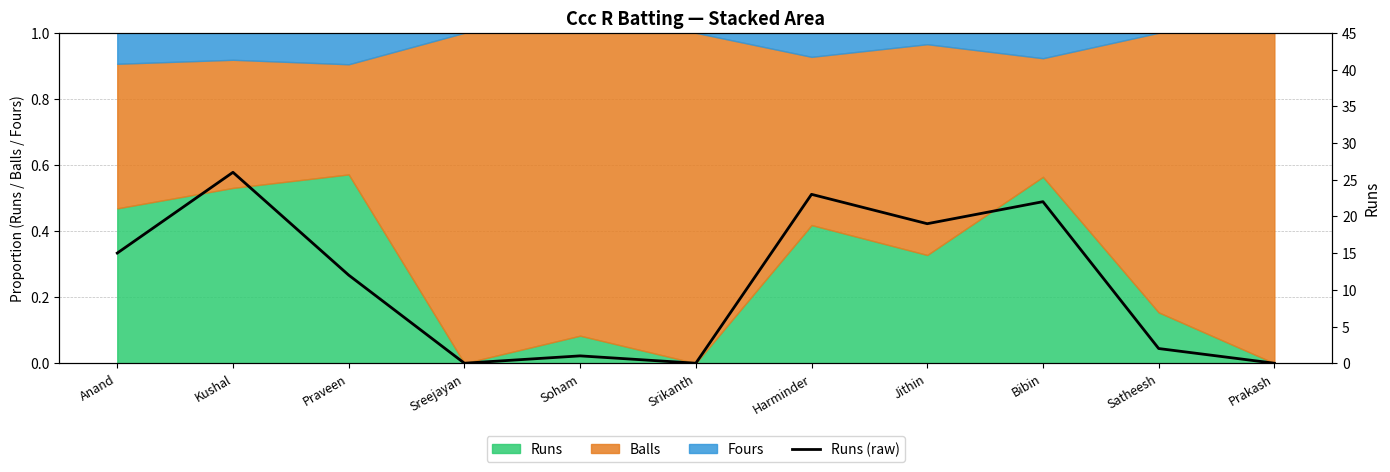

At which label does the data first exceed 12?

Anand